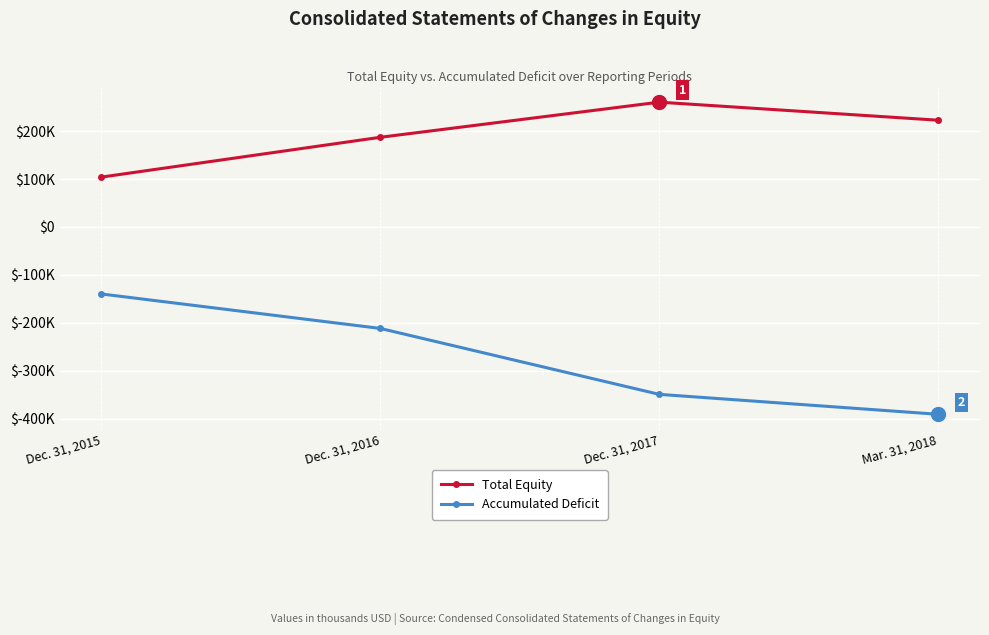

Which series changed the most between Dec. 31, 2015 and Dec. 31, 2016?

Total Equity